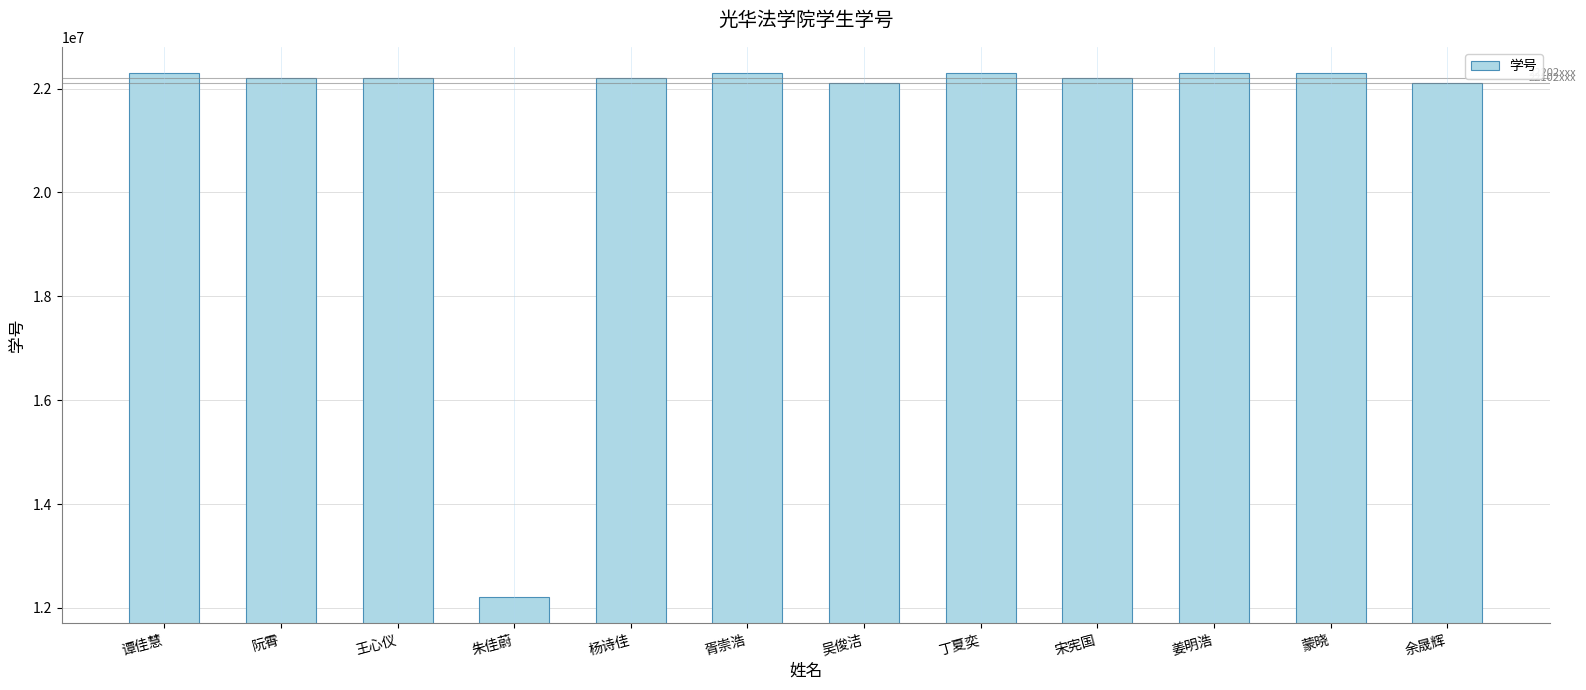

What is the difference between the values at 丁夏奕 and 余晟辉?

199952